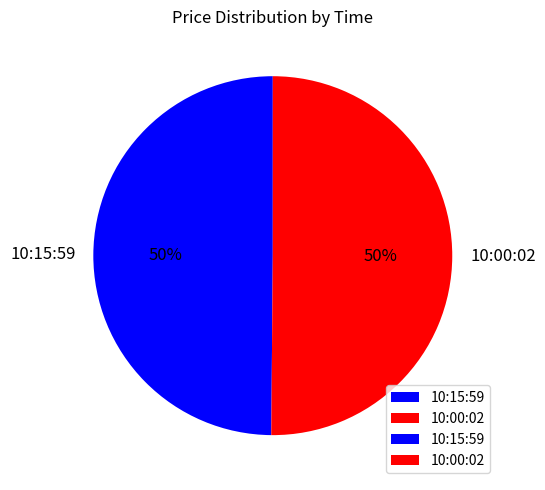

Do 10:00:02 and 10:15:59 together represent more than half of the pie?

Yes